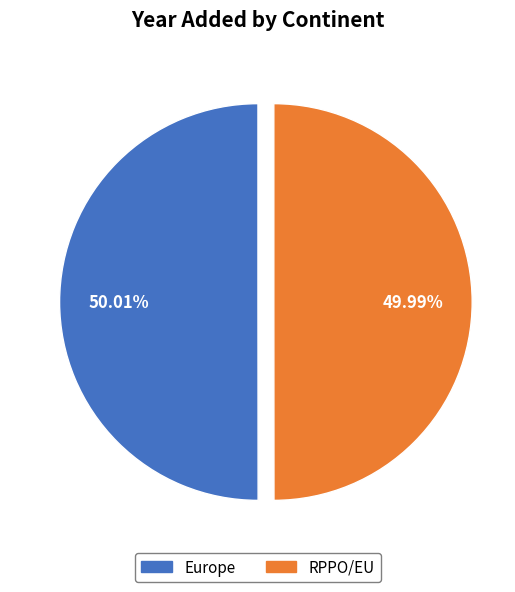

What is the ratio of the value at Europe to the value at RPPO/EU?

1.0